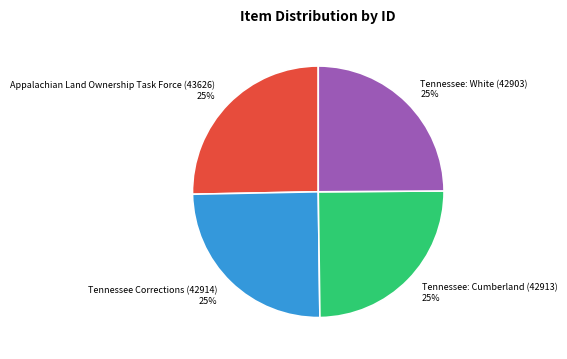

To the nearest percent, what is the combined percentage of Tennessee: White (42903) and Appalachian Land Ownership Task Force (43626)?

50%